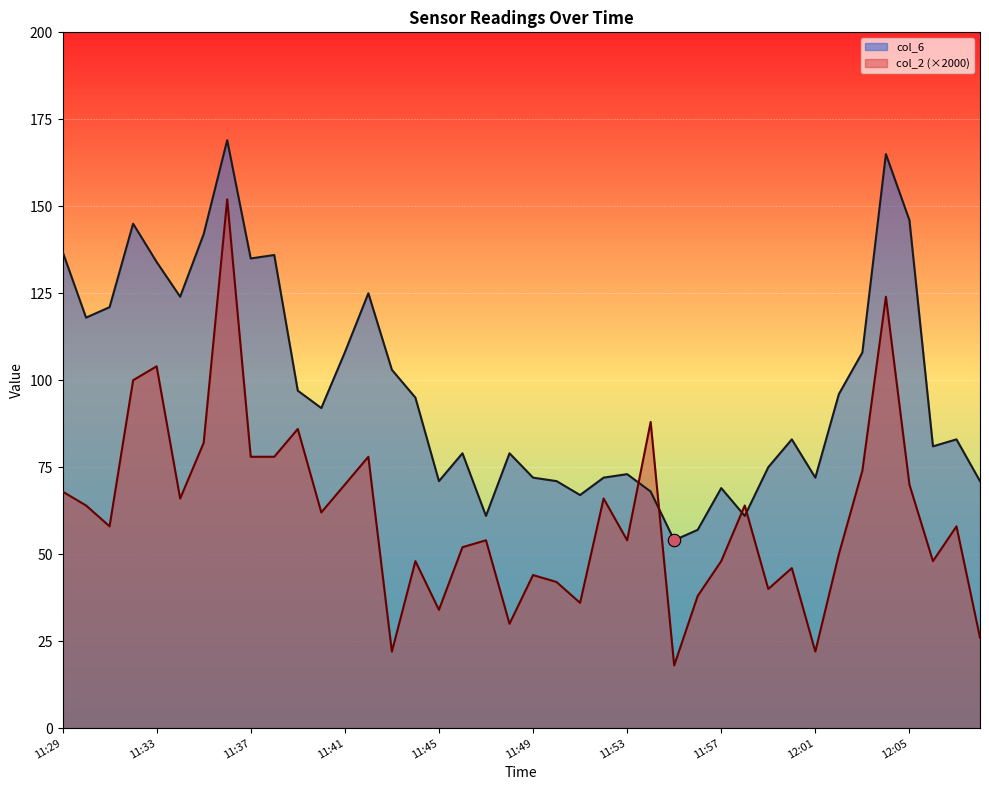

What is the total value across all series at 12:04?

289